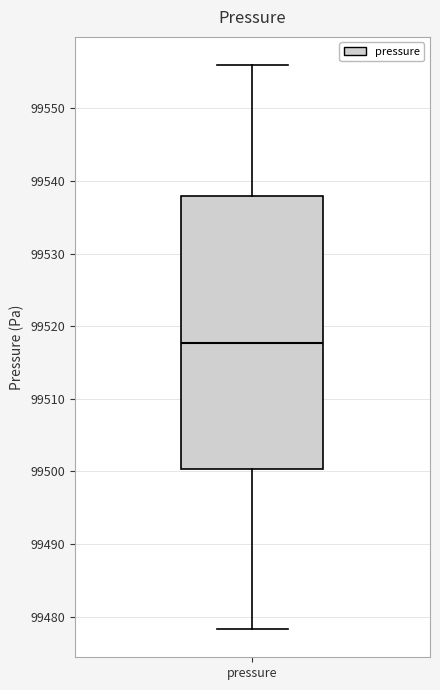

Transcribe this box plot: give where the median line is, the range the box spans, and where the two whiskers end, as read against the y-axis. The values are not printed on the chart, so give them approximately, as read against the axis.

median 99518, box 99500 to 99538, whiskers 99478 to 99556